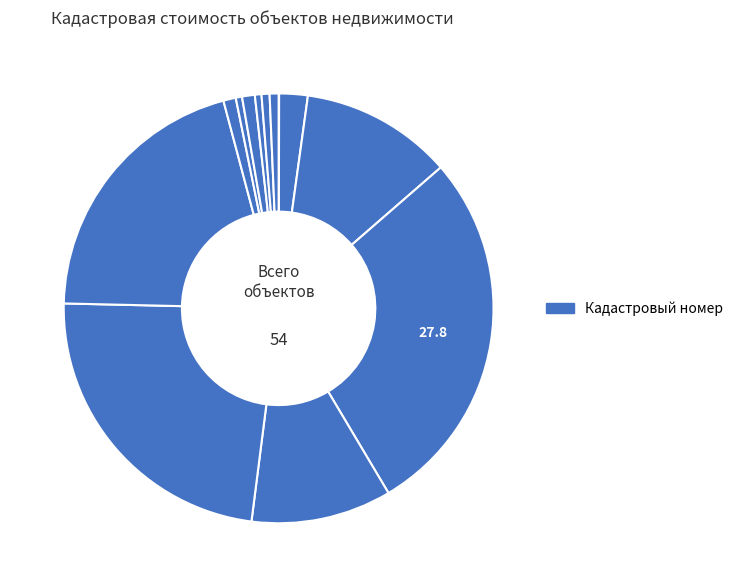

What is the smallest slice in the pie chart?

37:02:010103:821